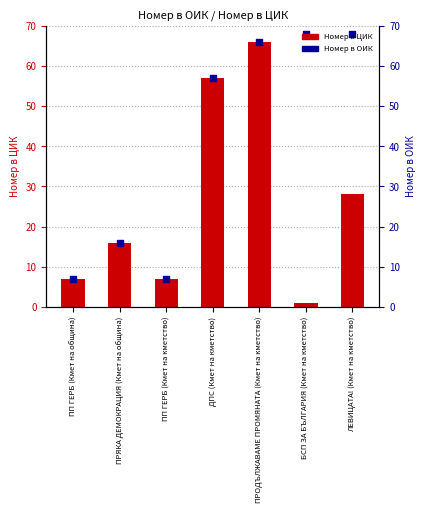

Is the value of Номер в ЦИК at ПРОДЪЛЖАВАМЕ ПРОМЯНАТА (Кмет на кметство) greater than the value of Номер в ОИК at ПРОДЪЛЖАВАМЕ ПРОМЯНАТА (Кмет на кметство)?

No